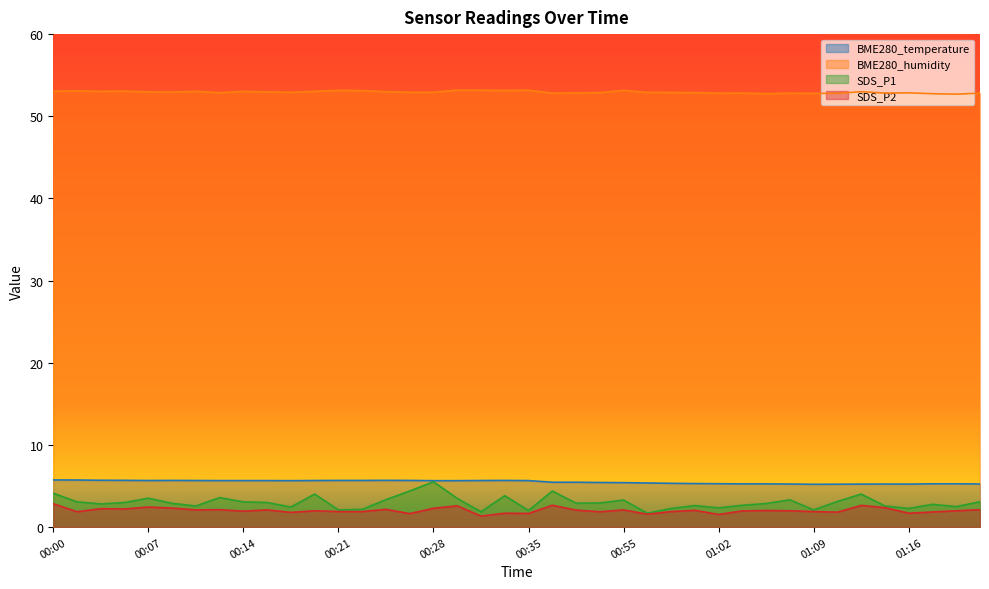

What is the highest value of the BME280_temperature series?

5.8